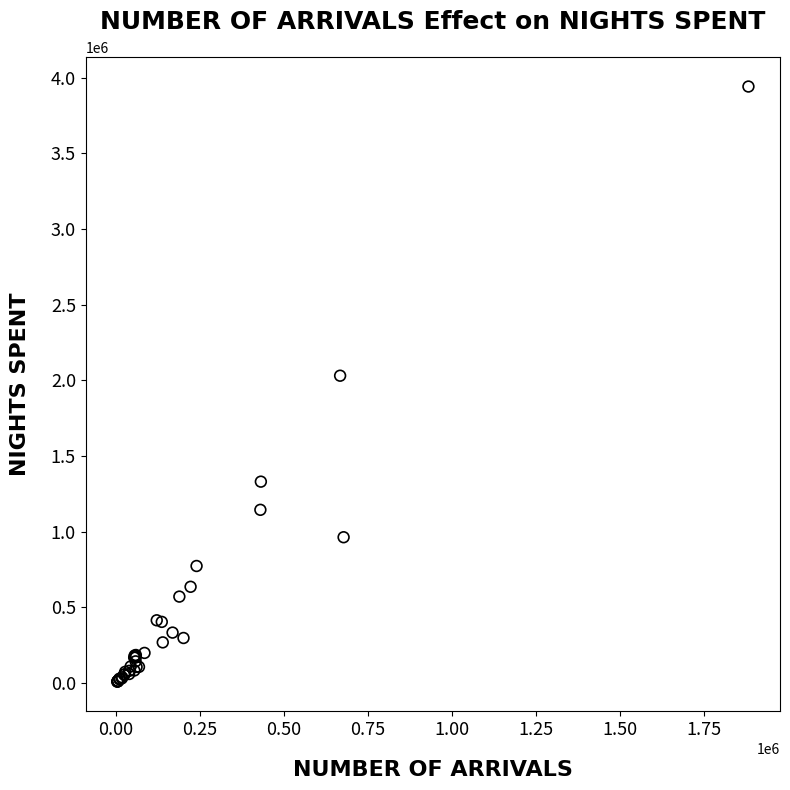

What Y value in the scatter plot is closest to 1974953?

2030480